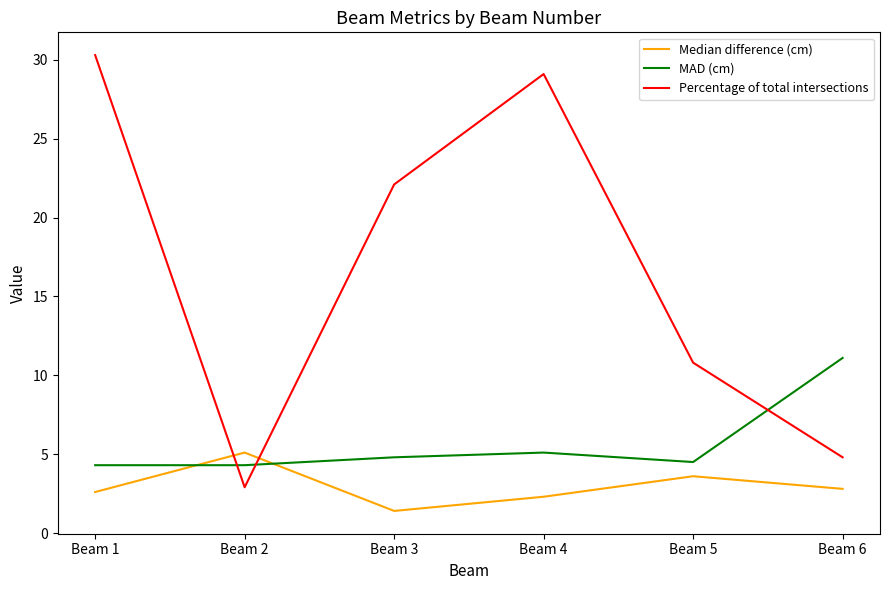

Which category has the lowest value across all series?

Beam 3